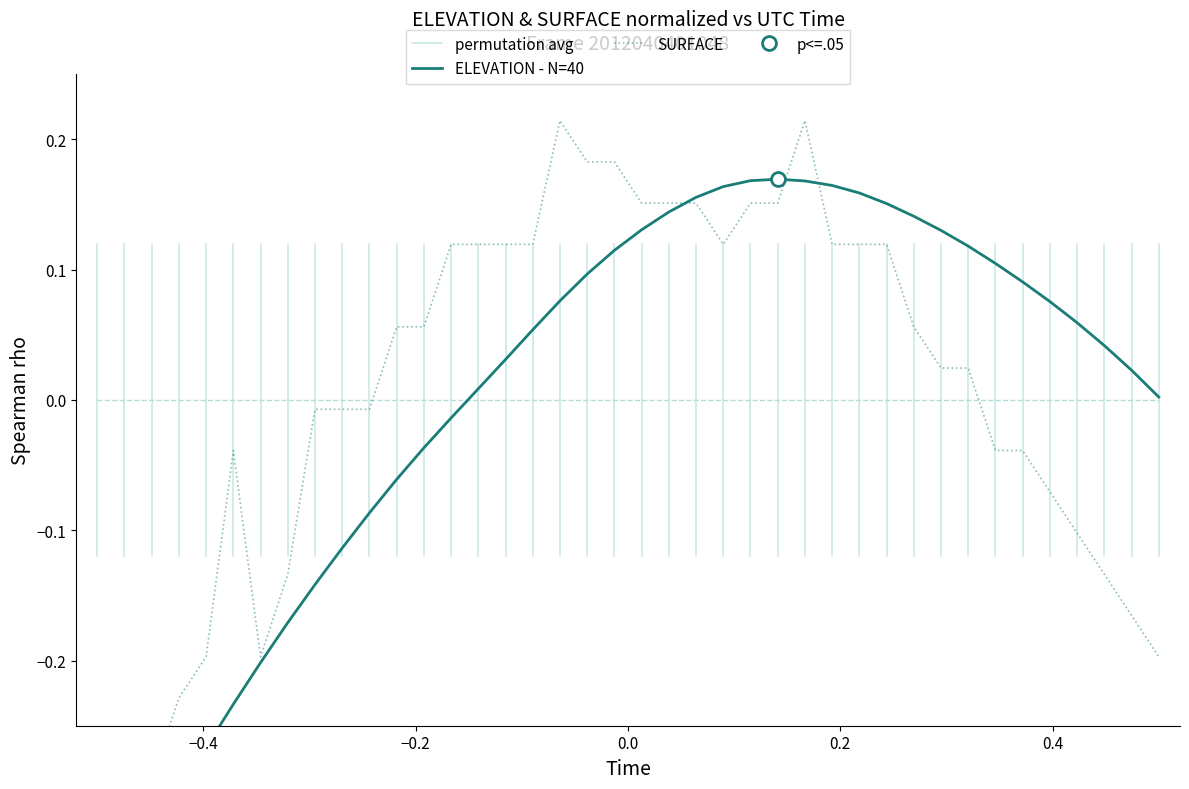

Does the chart display data point markers on the line(s)?

No